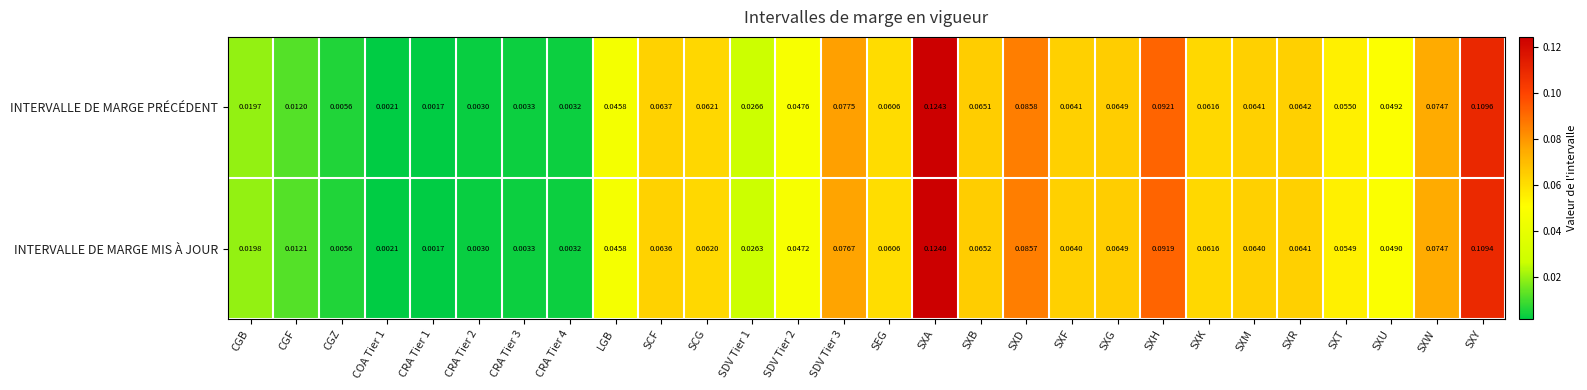

At SDV Tier 1, list the series in order from largest to smallest.

INTERVALLE DE MARGE PRÉCÉDENT, INTERVALLE DE MARGE MIS À JOUR